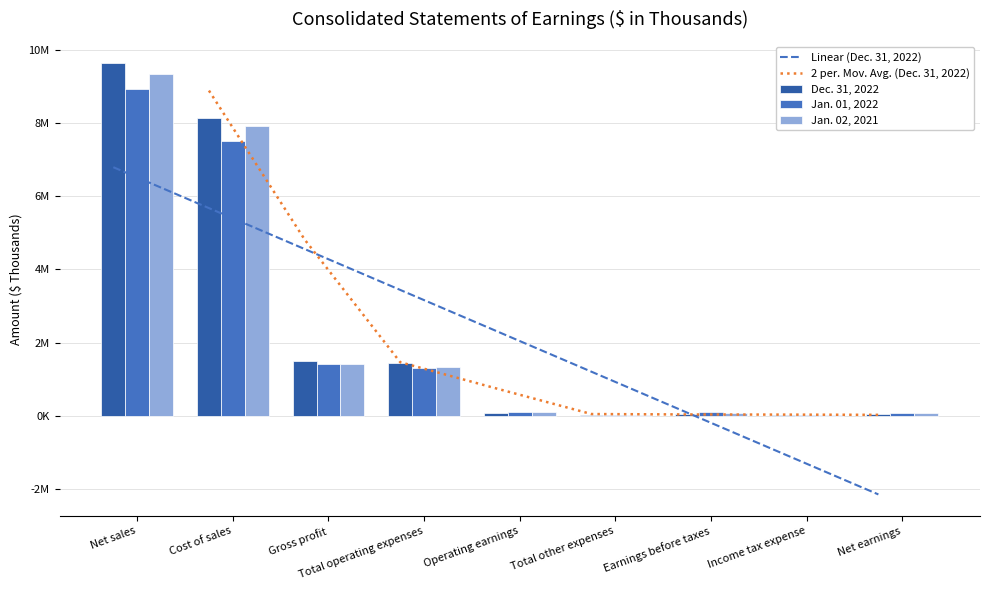

How many series are shown in this chart?

3